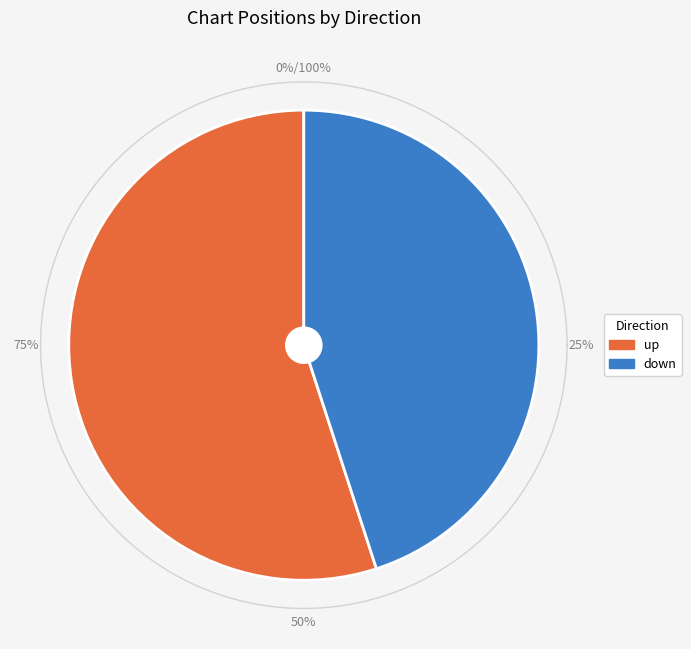

Which category has the biggest portion of the pie?

up